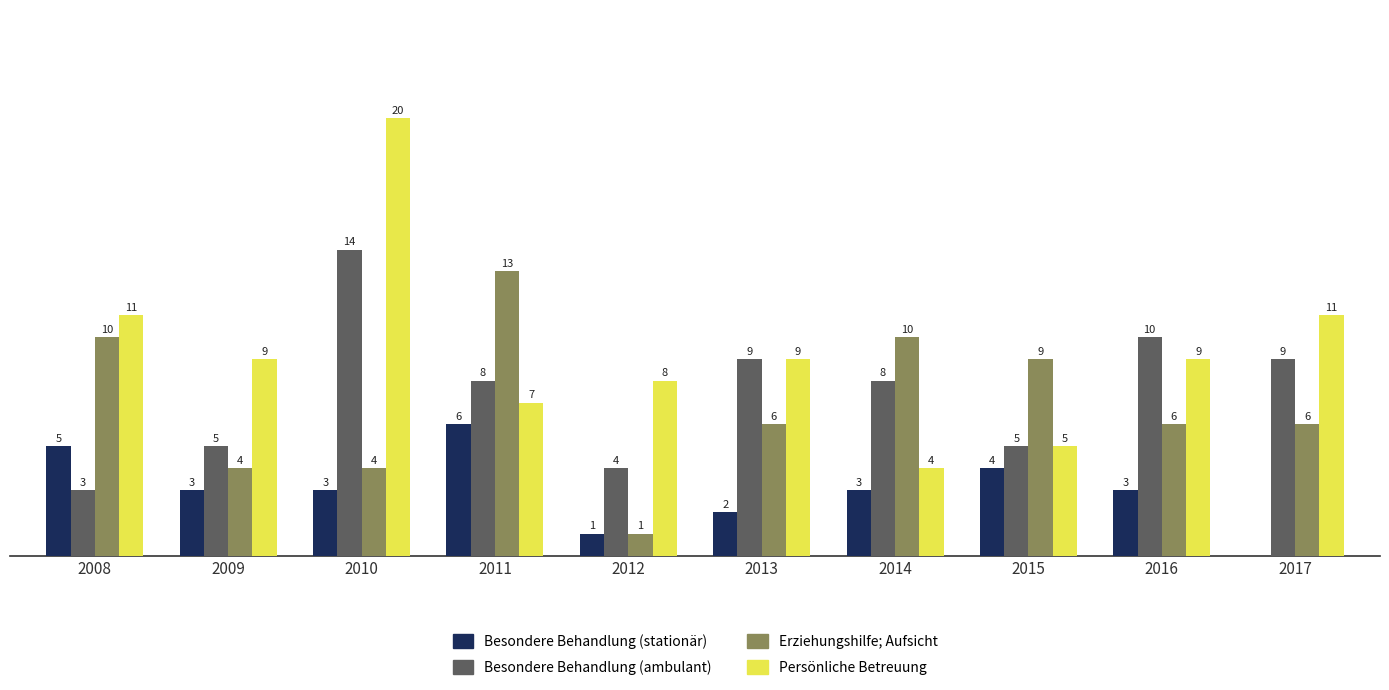

Which series has the largest total across all categories?

Persönliche Betreuung